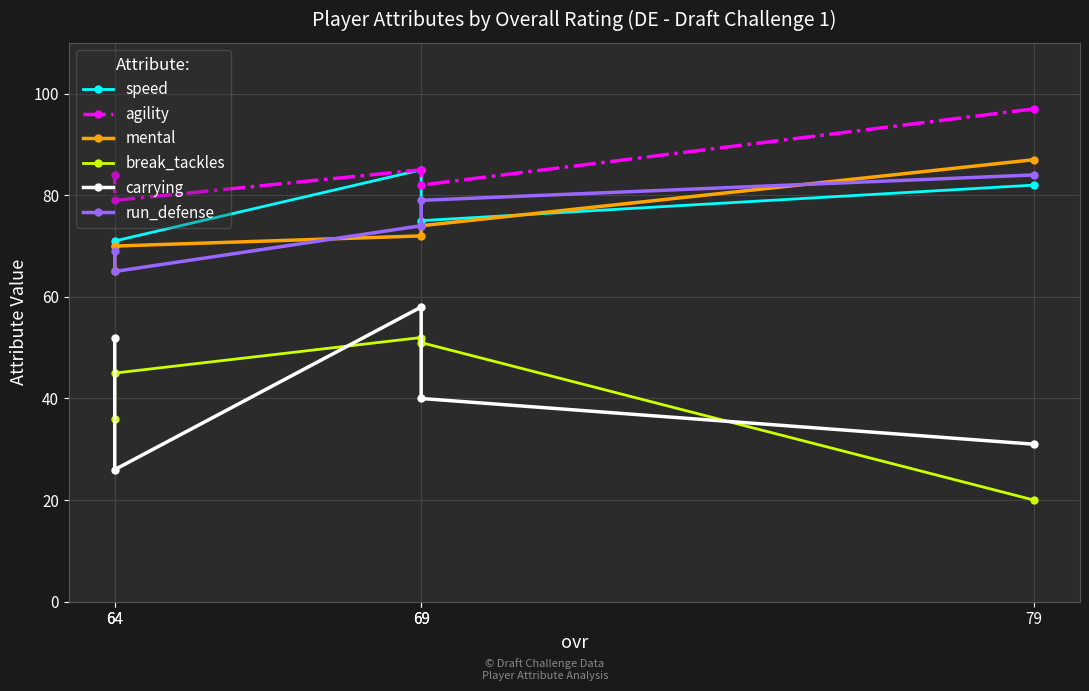

How many values in the run_defense series exceed 74?

2